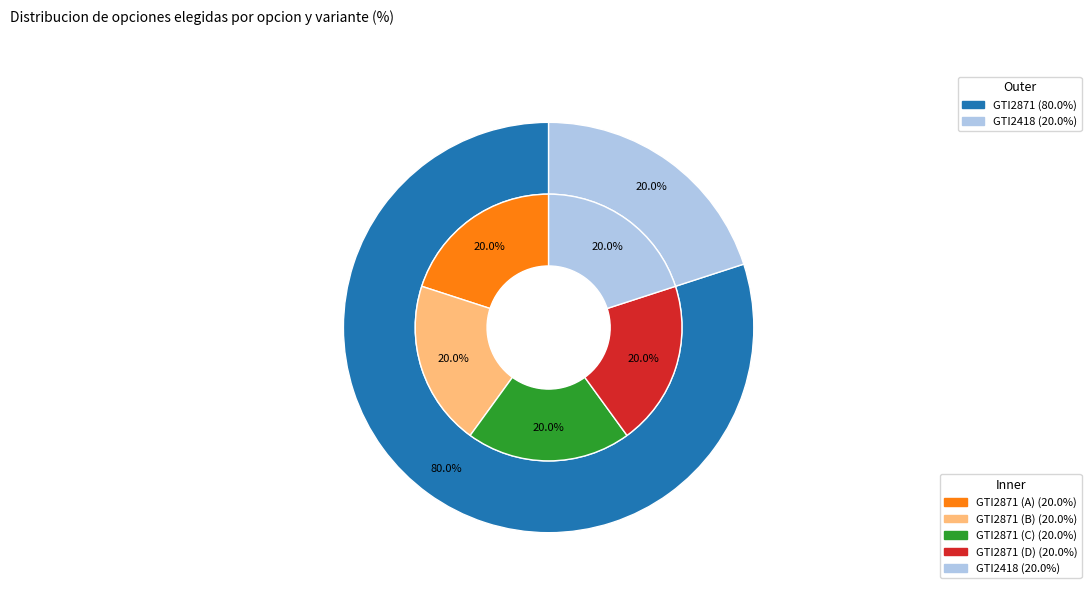

Is it true that GTI2871 is 94% of the pie?

False